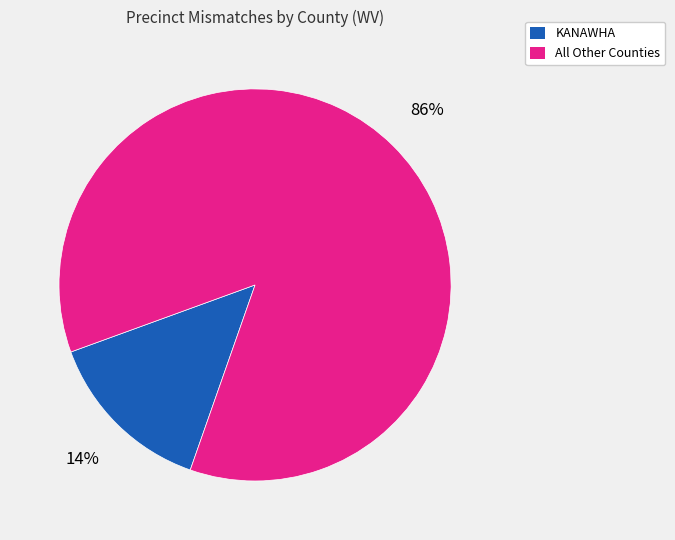

Count the number of slices in the pie.

2